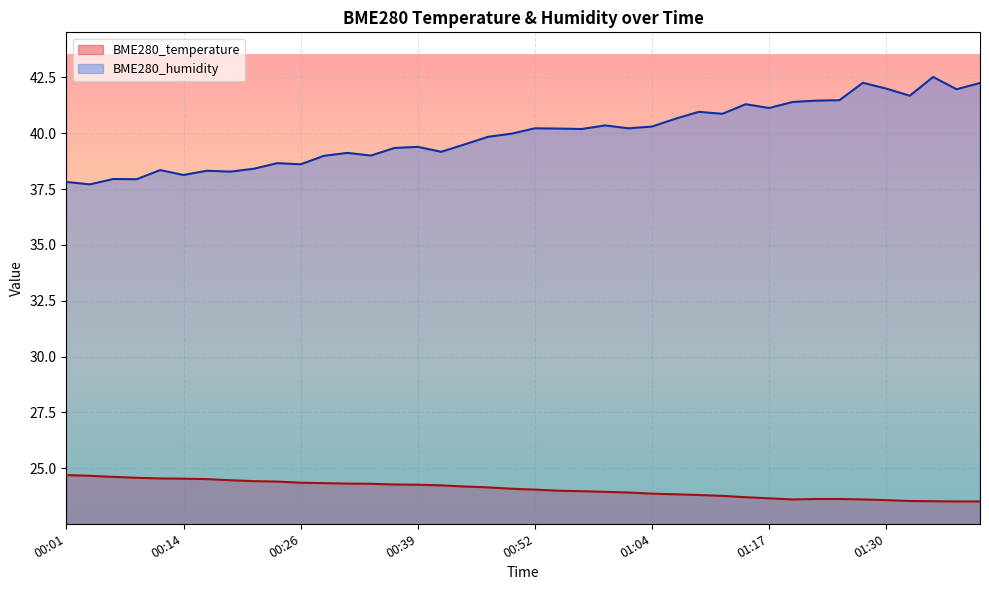

At 00:19, list the series in order from smallest to largest.

BME280_temperature, BME280_humidity